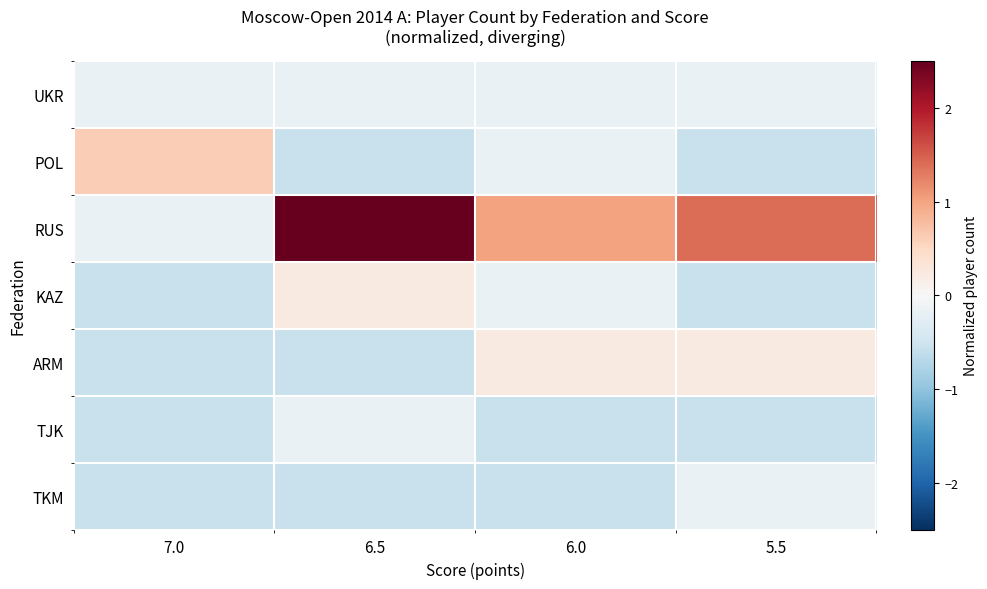

How many data points does each series have?

4